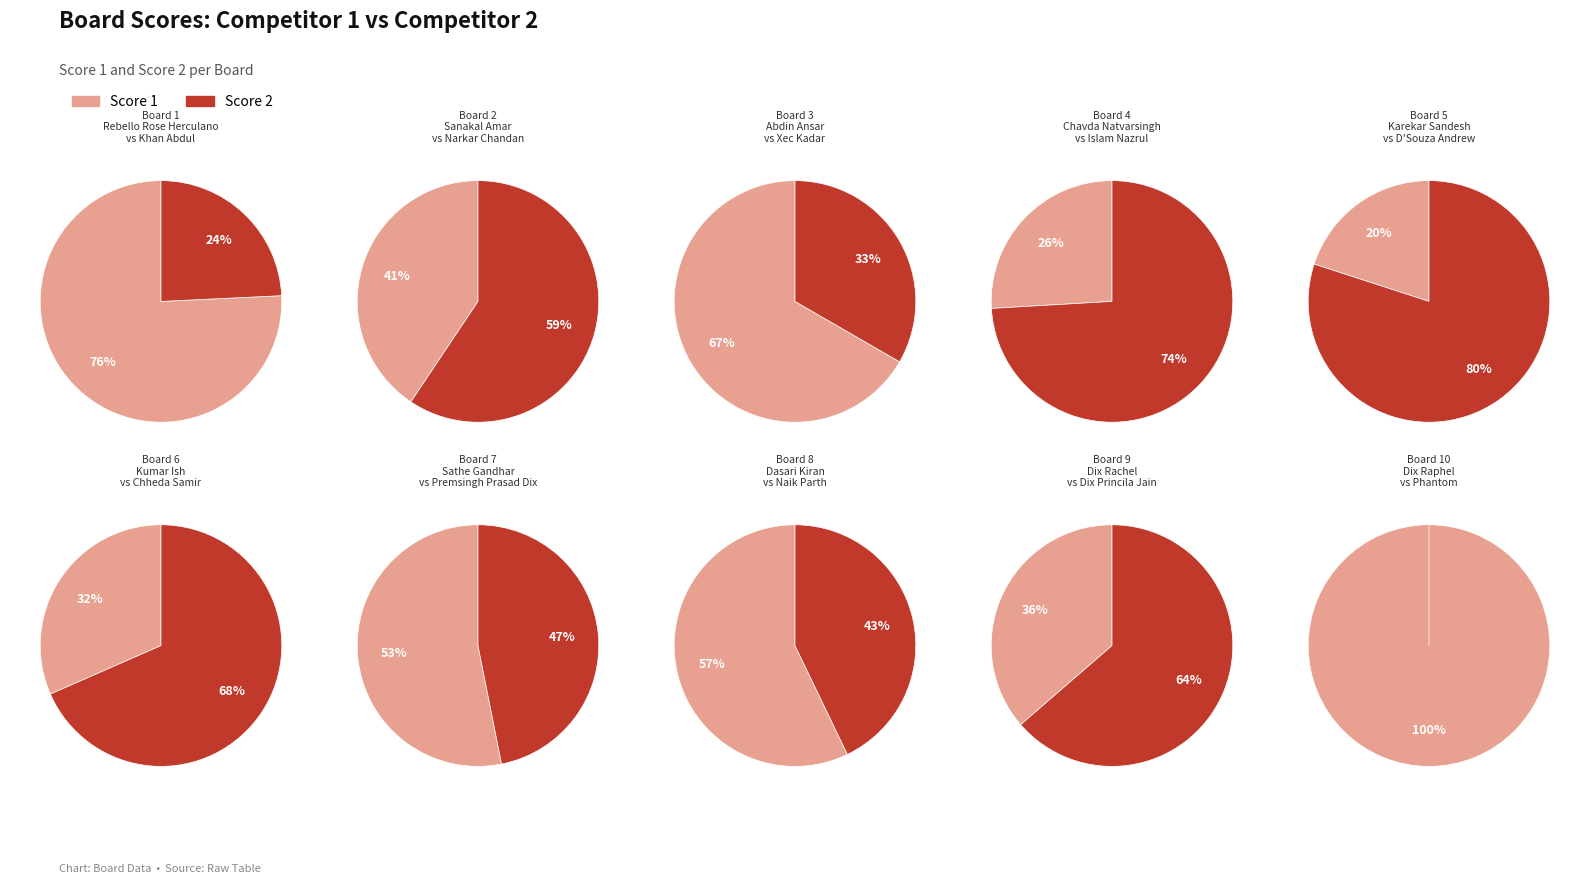

Which slice is the largest?

1